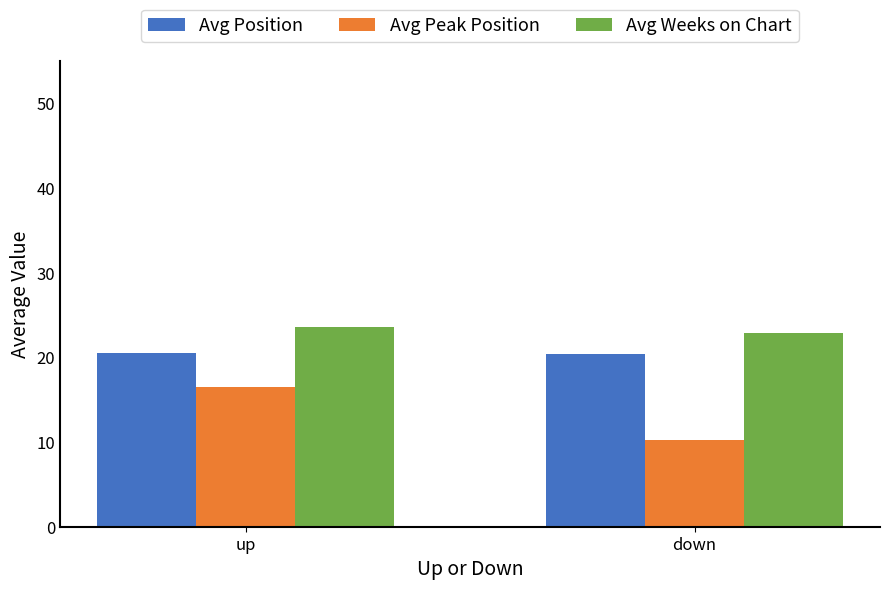

What is the sum of the Avg Peak Position values at down and up?

26.8